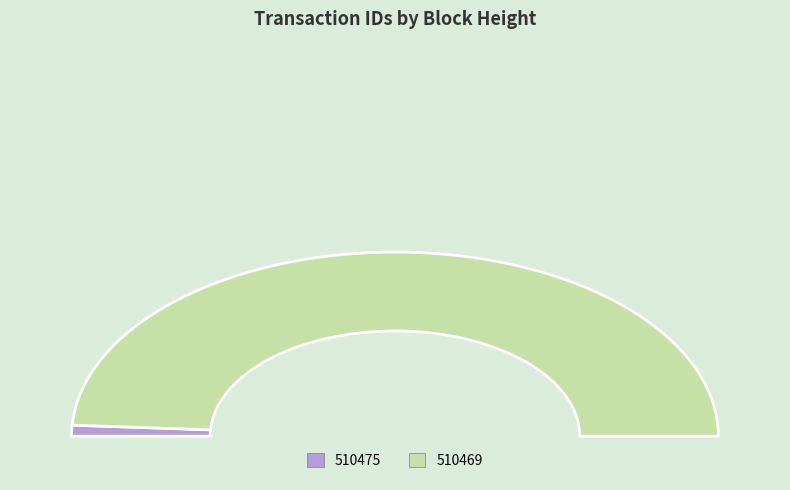

Is it true that MultiOutSame Payment (510475) is 2% of the pie?

True